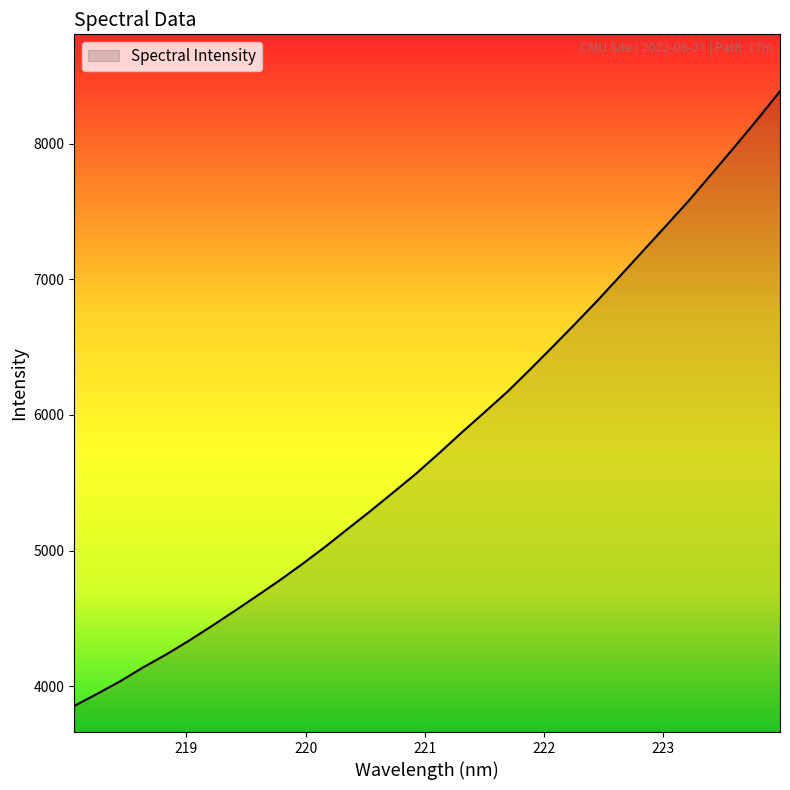

What is the average value?

5813.1